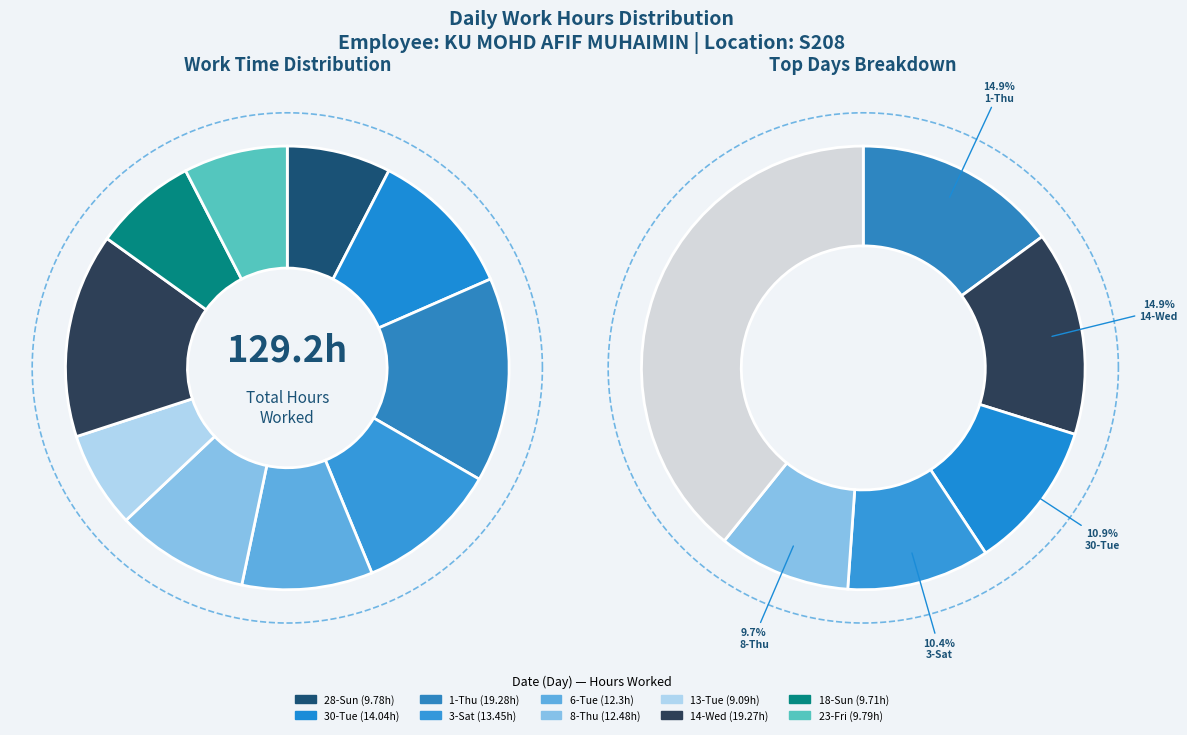

To the nearest percent, what is the difference between the 14-Wed and 28-Sun slice percentages?

7%